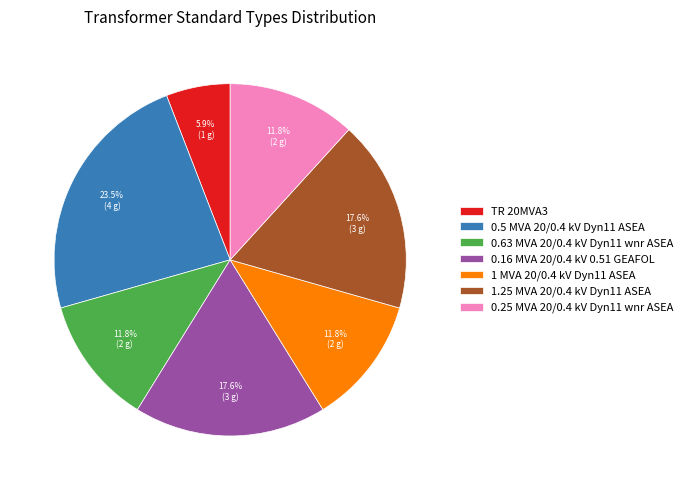

How much of the chart is everything except 0.5 MVA 20/0.4 kV Dyn11 ASEA?

76.5%